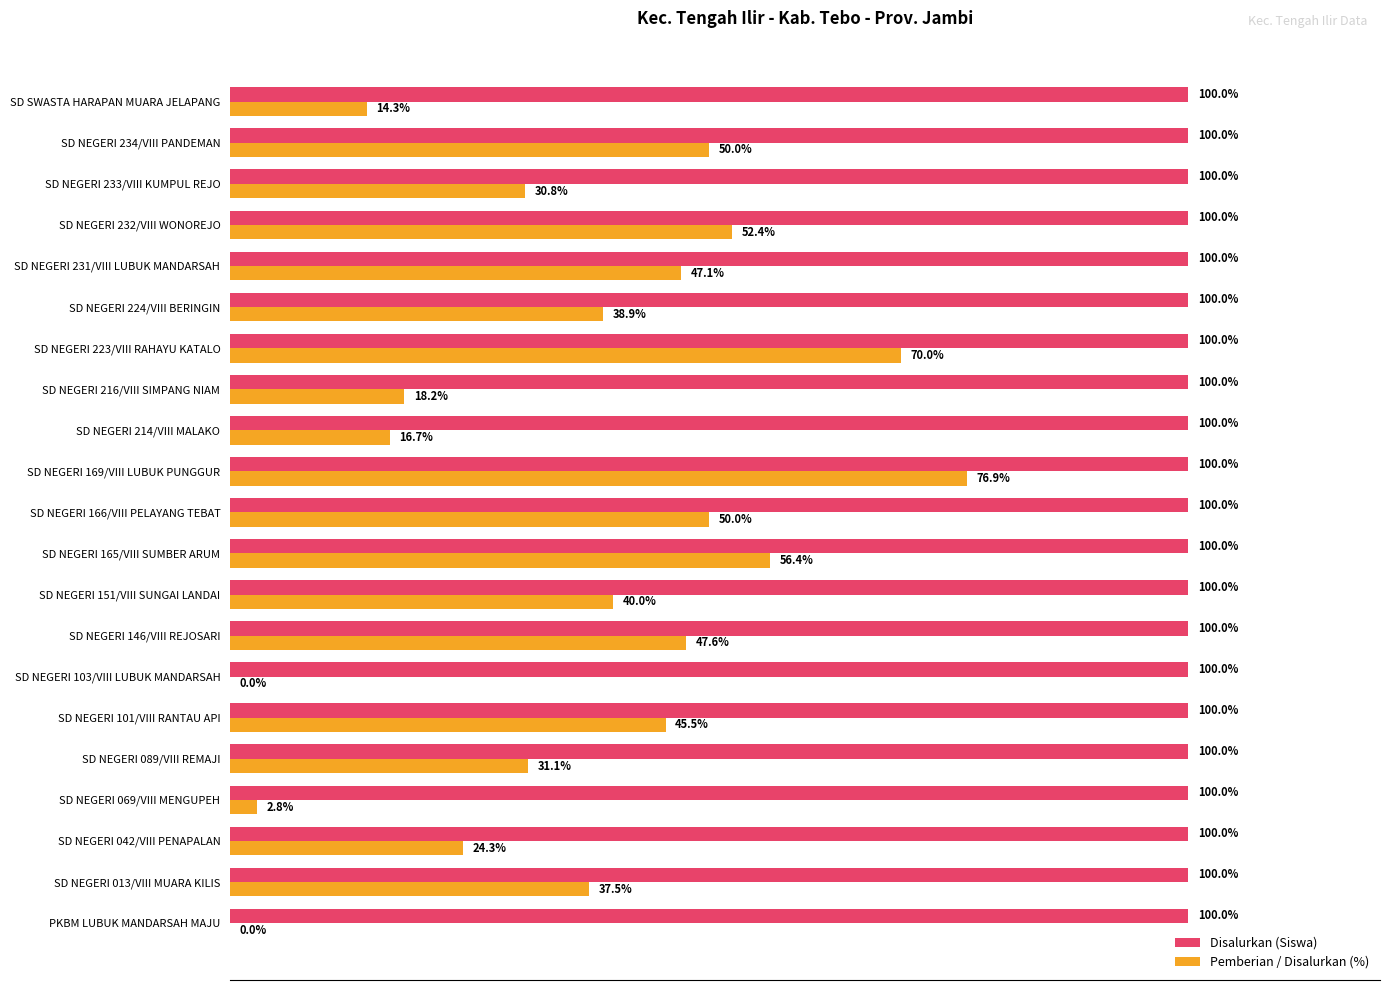

At which category is the sum across all series the highest?

SD NEGERI 169/VIII LUBUK PUNGGUR